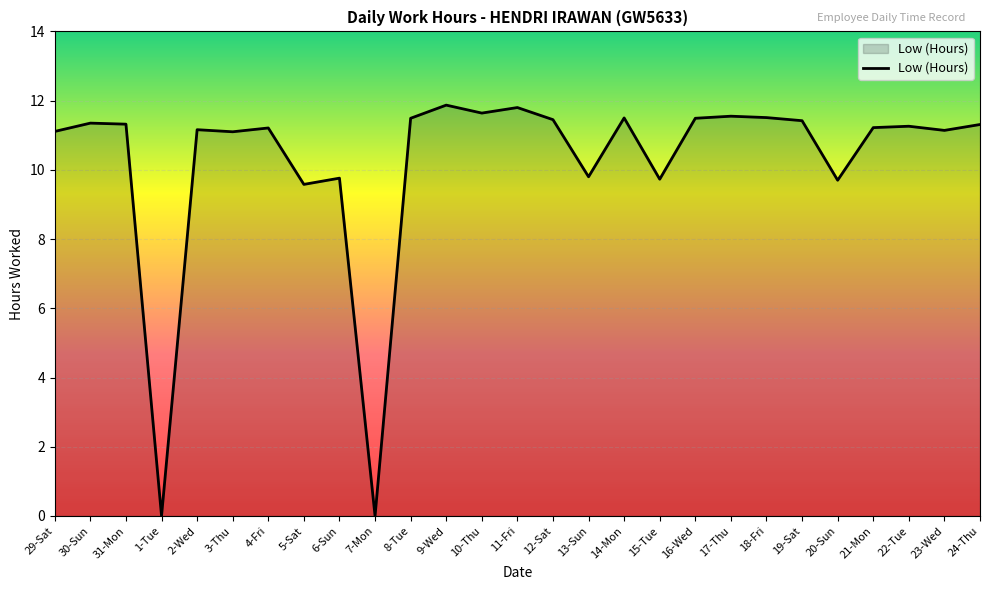

True or false: the data has more than 1 interior local peaks.

True